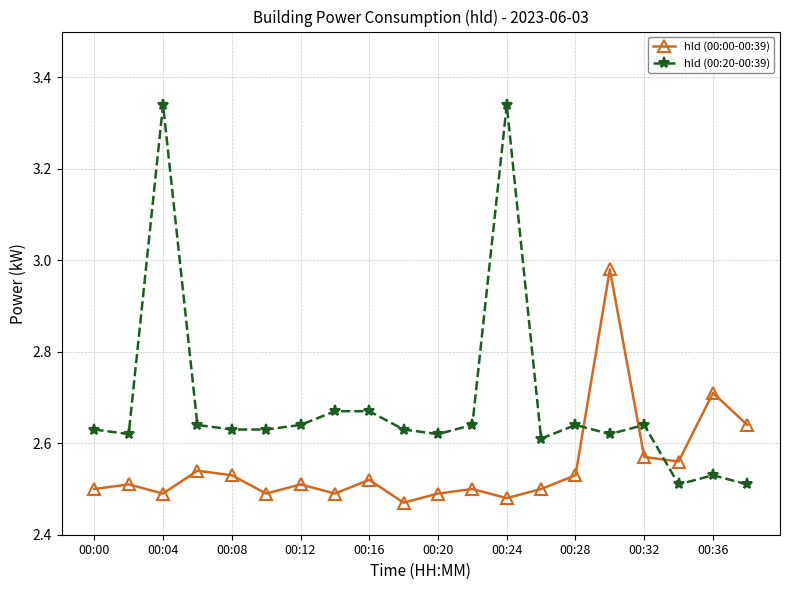

Which series has the largest range (max minus min)?

hld (00:20-00:39)